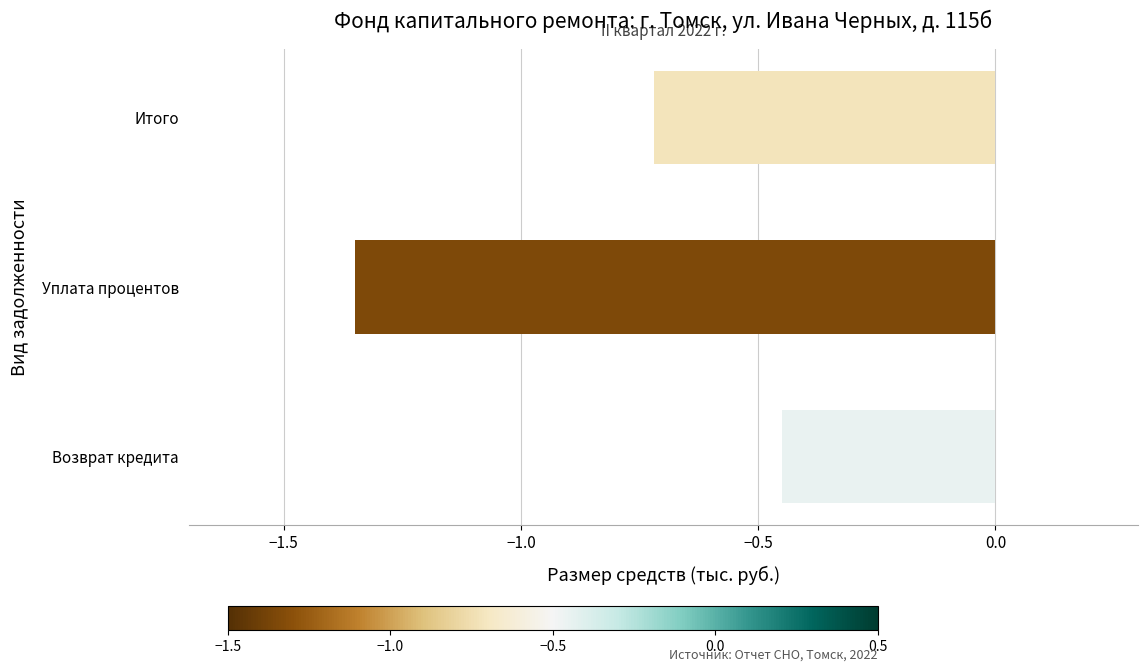

The chart shows a value of -0.7 at Уплата процентов. True or false?

False